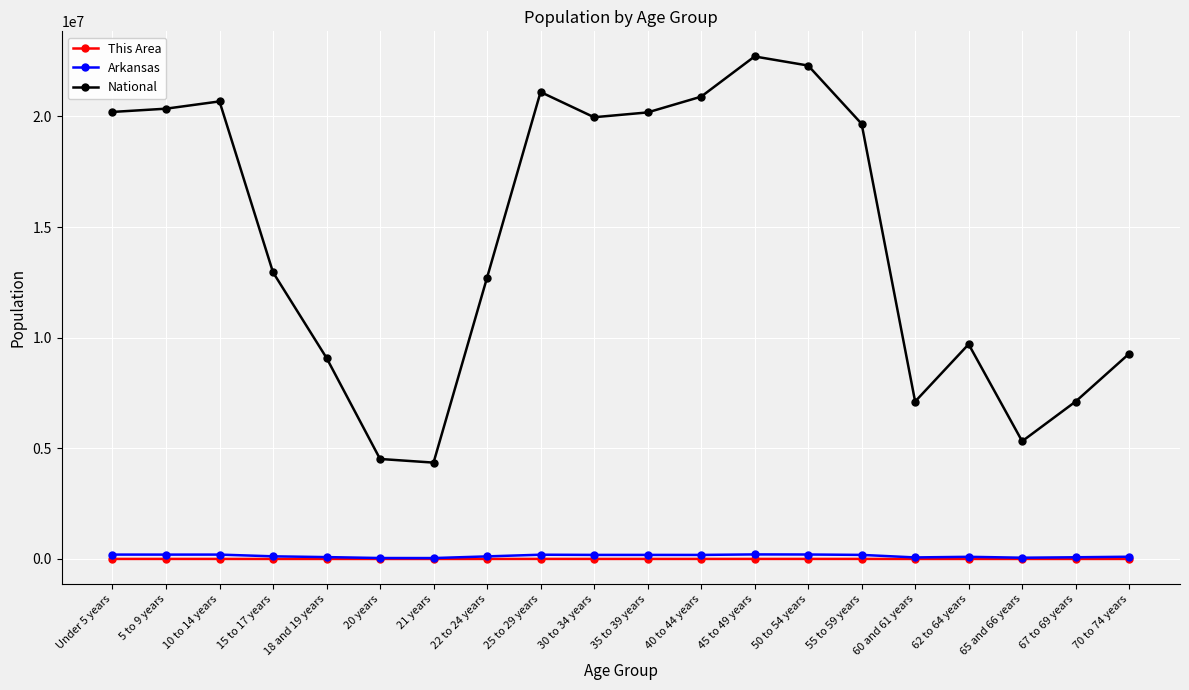

What is the smallest value displayed?

399